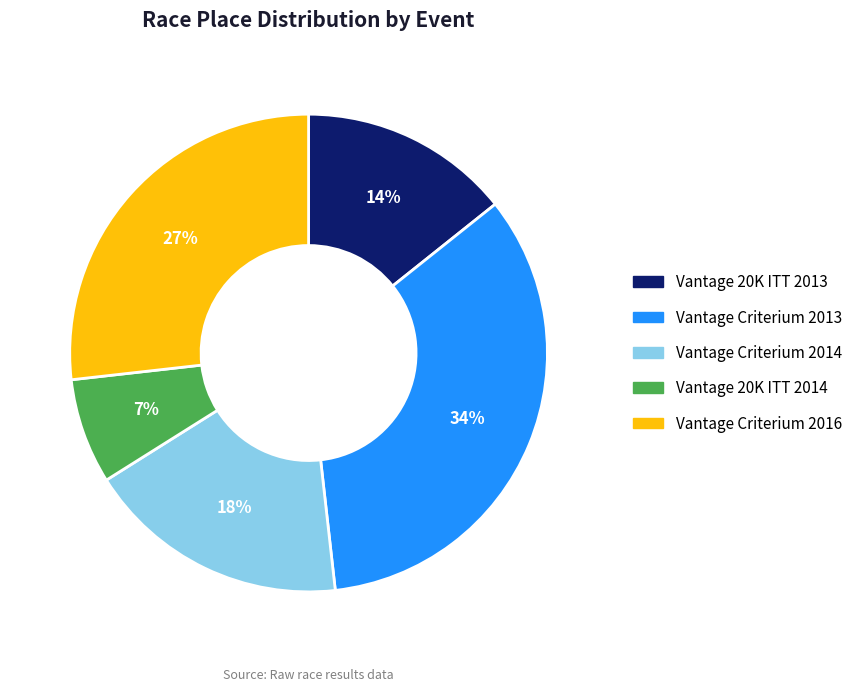

Count the number of slices in the pie.

5